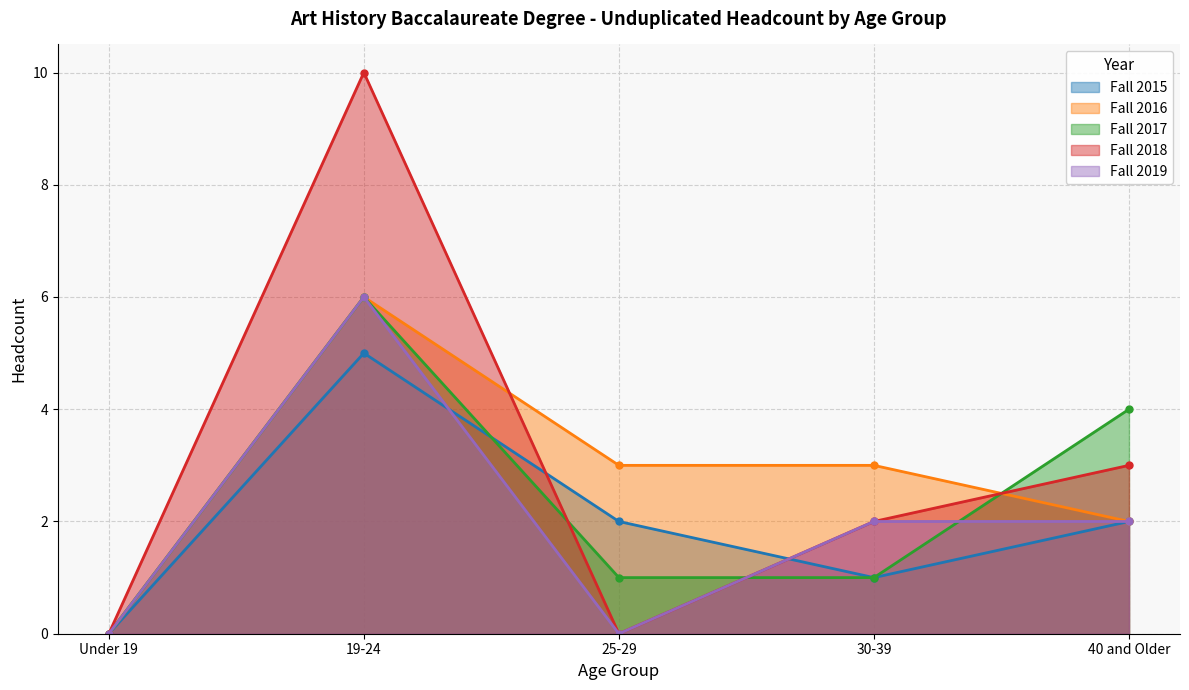

Reading right to left, list all the values displayed in this chart.

Fall 2015: 40 and Older=2	30-39=1	25-29=2	19-24=5	Under 19=0
Fall 2016: 40 and Older=2	30-39=3	25-29=3	19-24=6	Under 19=0
Fall 2017: 40 and Older=4	30-39=1	25-29=1	19-24=6	Under 19=0
Fall 2018: 40 and Older=3	30-39=2	25-29=0	19-24=10	Under 19=0
Fall 2019: 40 and Older=2	30-39=2	25-29=0	19-24=6	Under 19=0